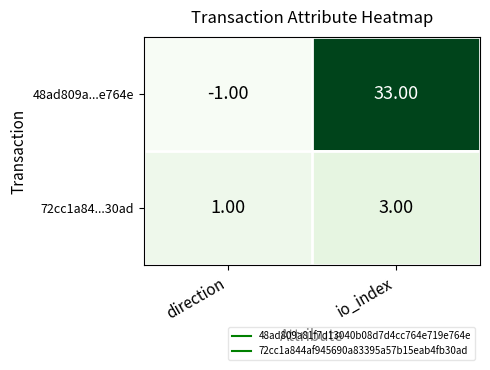

At io_index, list the series in order from smallest to largest.

72cc1a84...30ad, 48ad809a...e764e